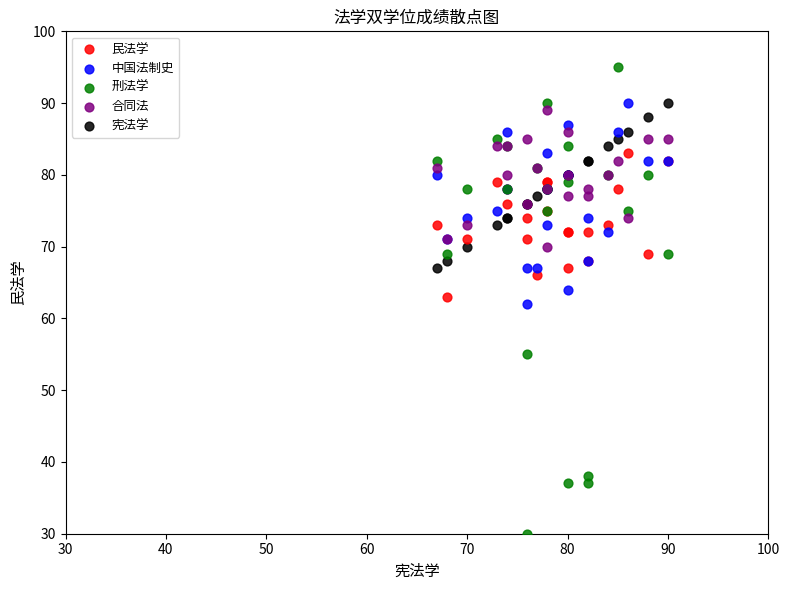

Which series contains the highest Y value?

刑法学